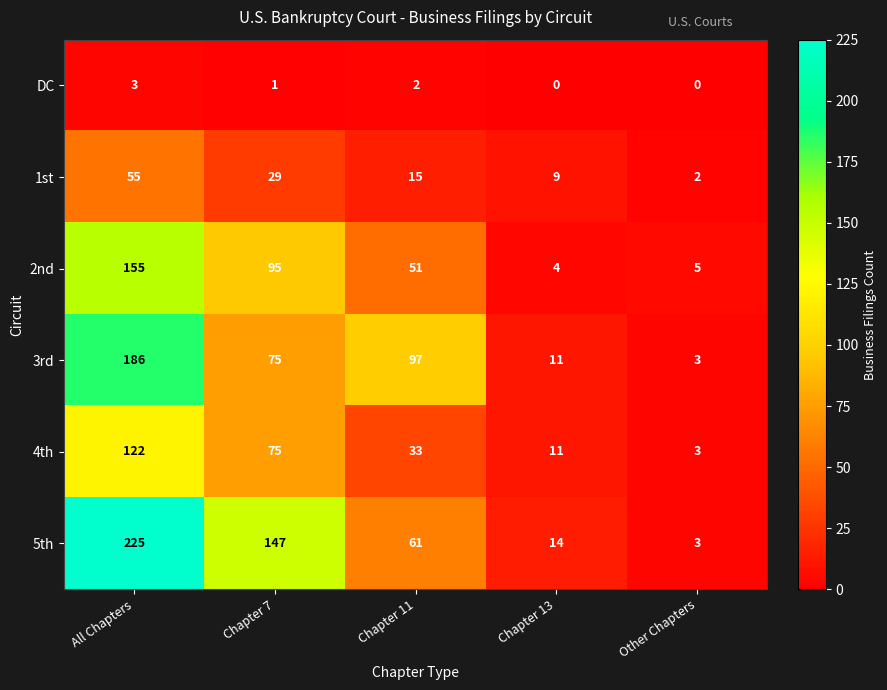

What is the maximum value shown in the chart?

225